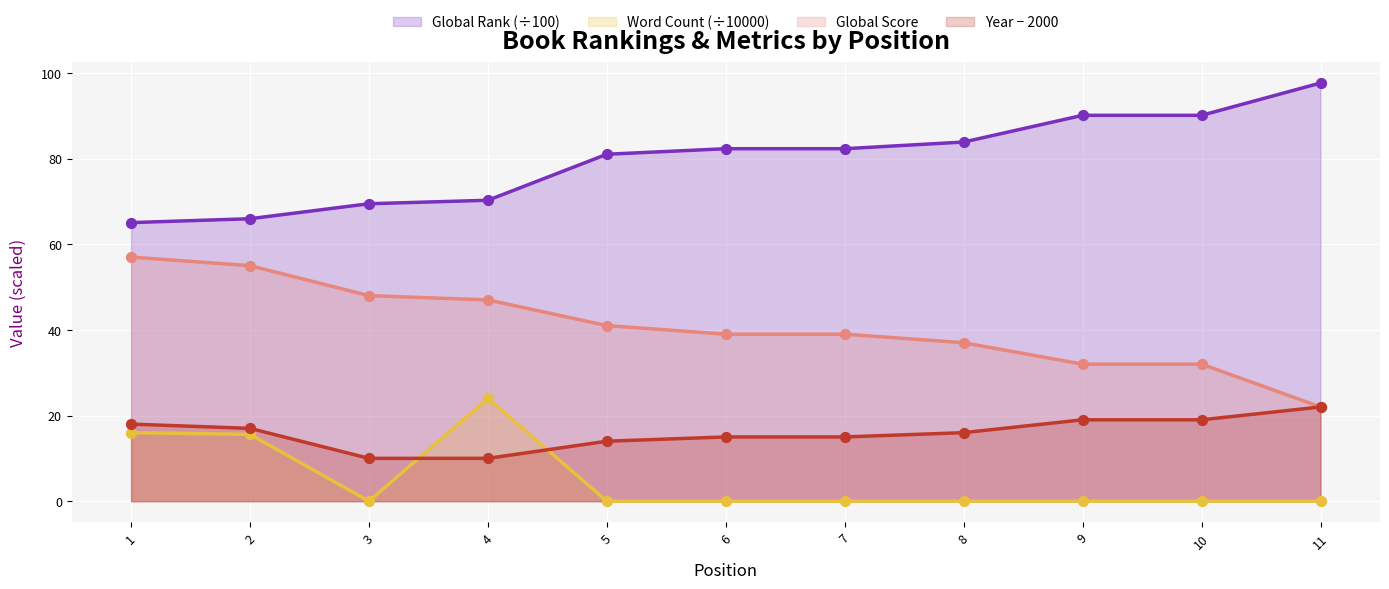

What are all the series names shown in the legend?

Global Rank (÷100), Word Count (÷10000), Global Score, Year − 2000